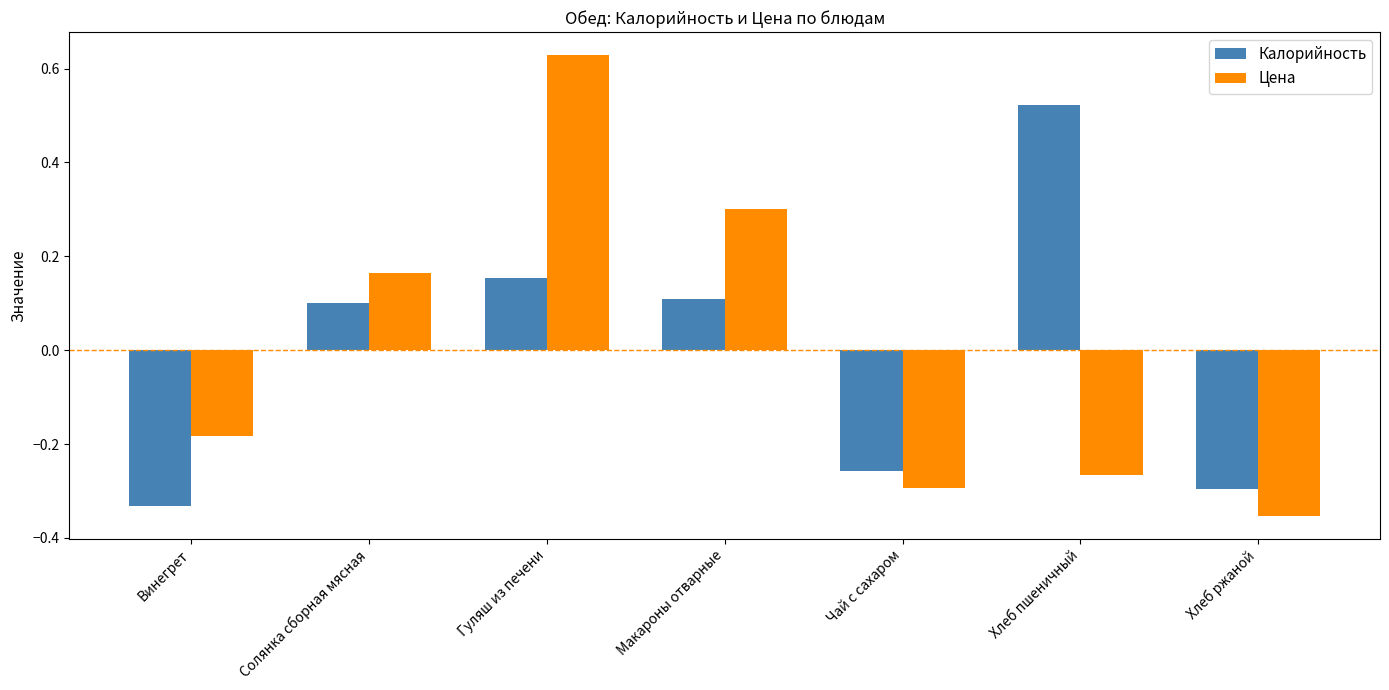

At how many categories does at least one series exceed 0?

4